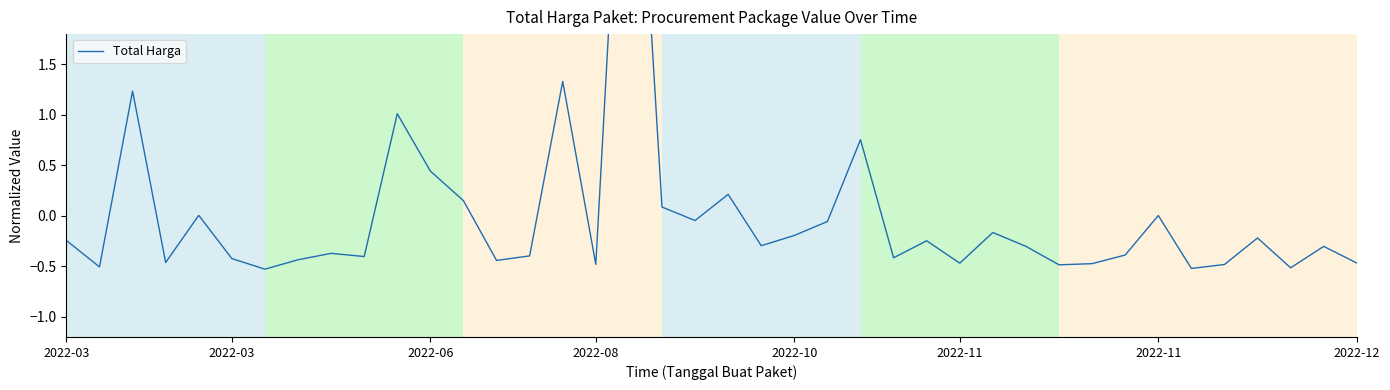

How many points are higher than both their immediate neighbors (excluding endpoints)?

13